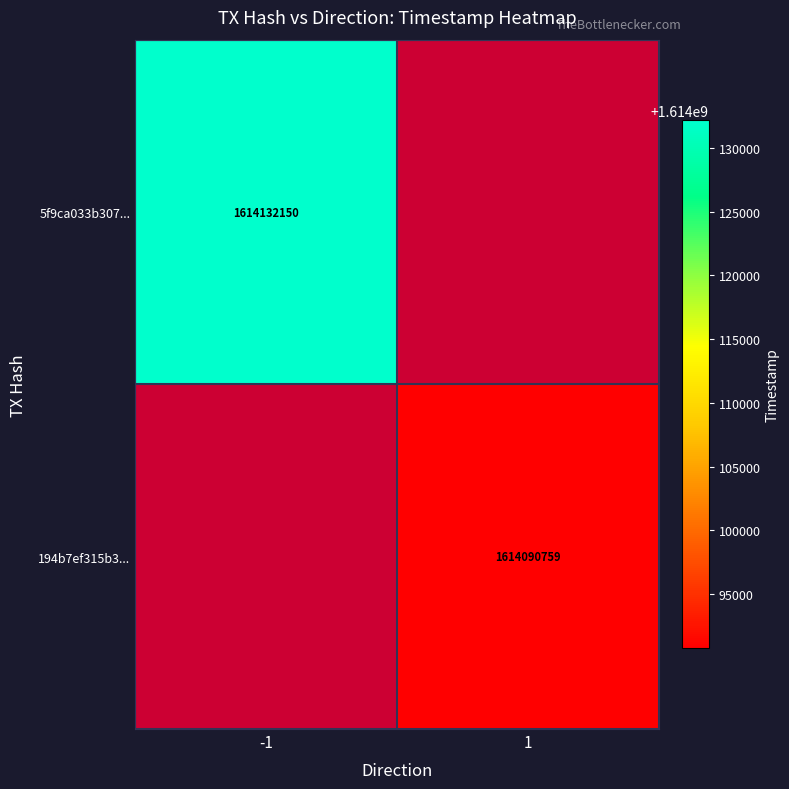

Is the value of 5f9ca033b307... at -1 greater than the value of 194b7ef315b3... at 1?

Yes